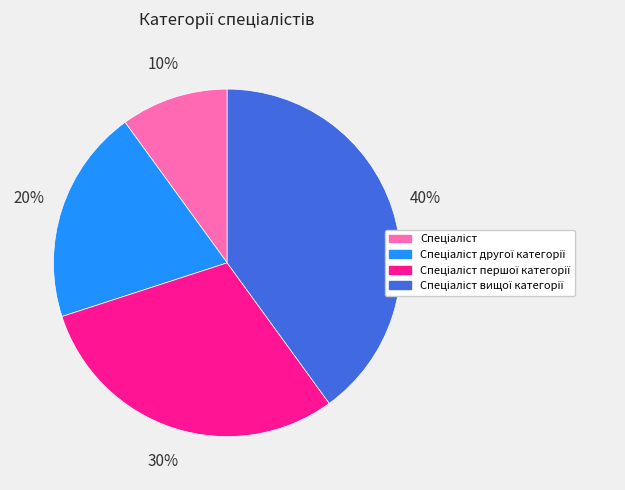

Count the number of slices in the pie.

4